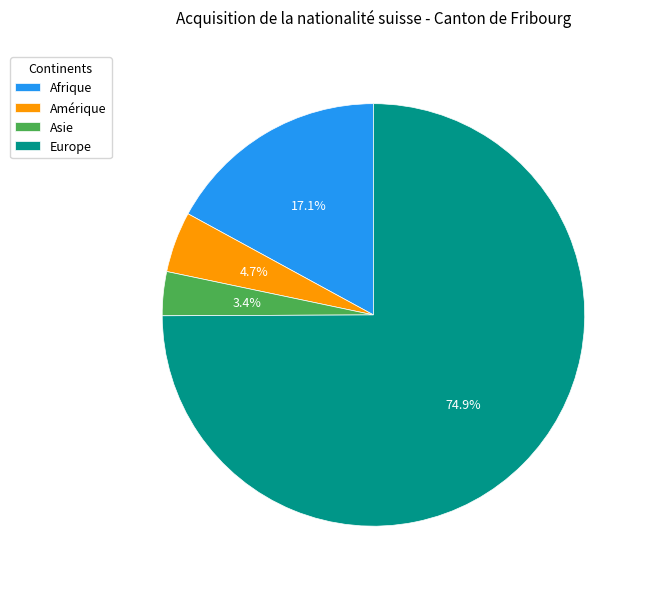

True or false: Afrique accounts for 17% of the total.

True